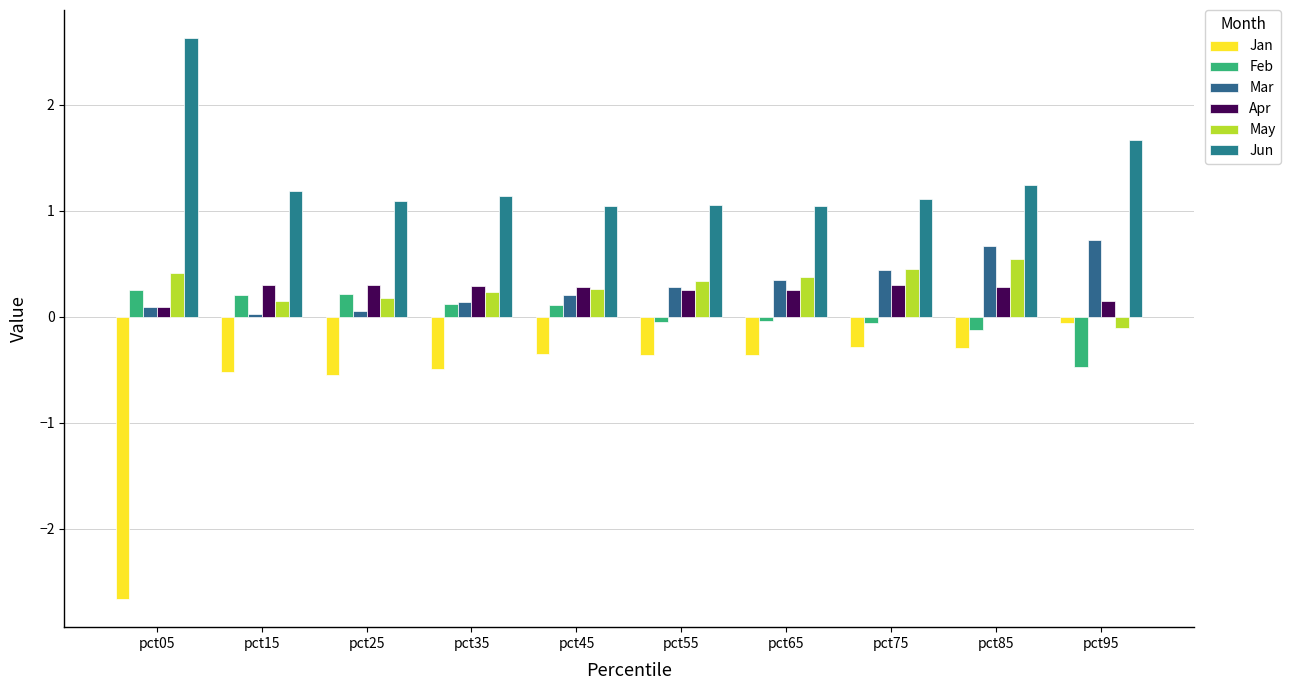

How many groups of bars are there?

10